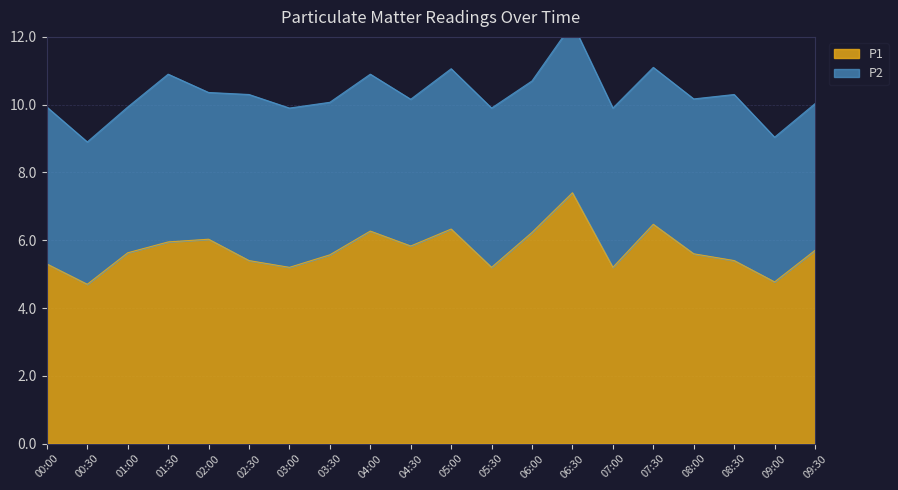

What is the label of the 10th point from the right?

05:00